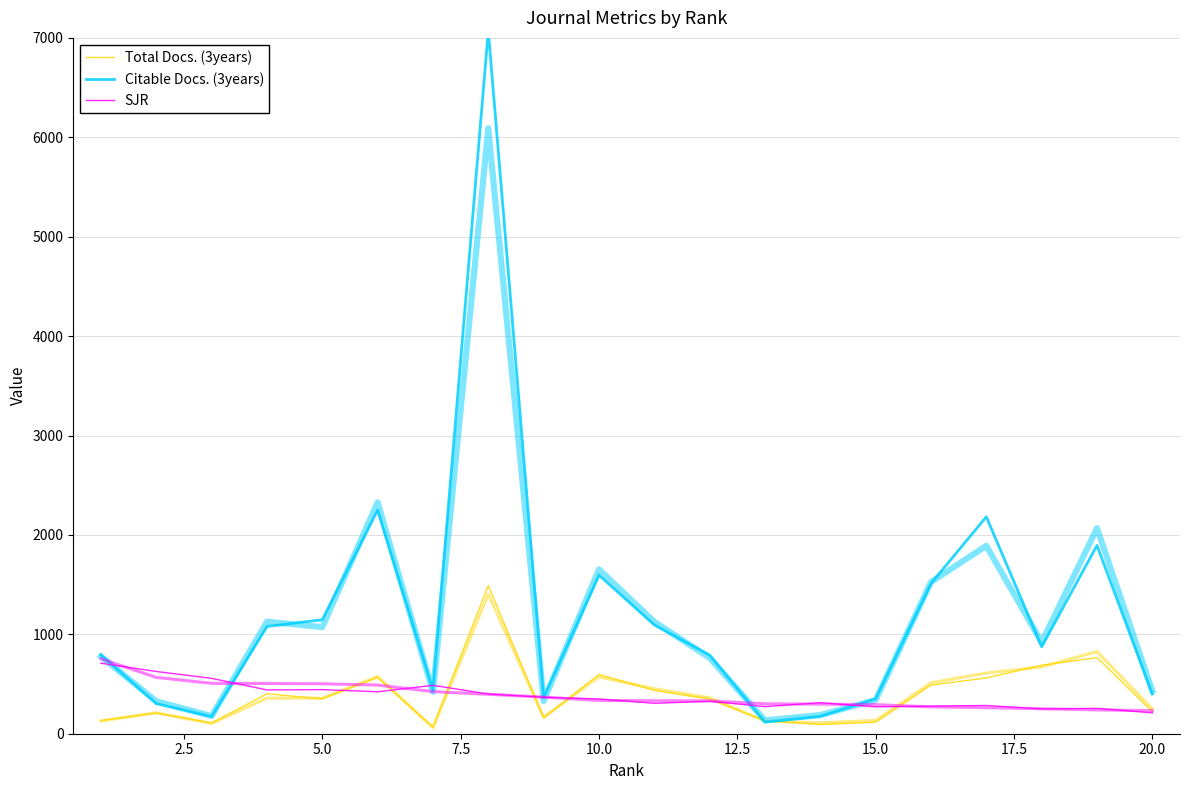

What is the total value across all series at 2.5?

1137.9